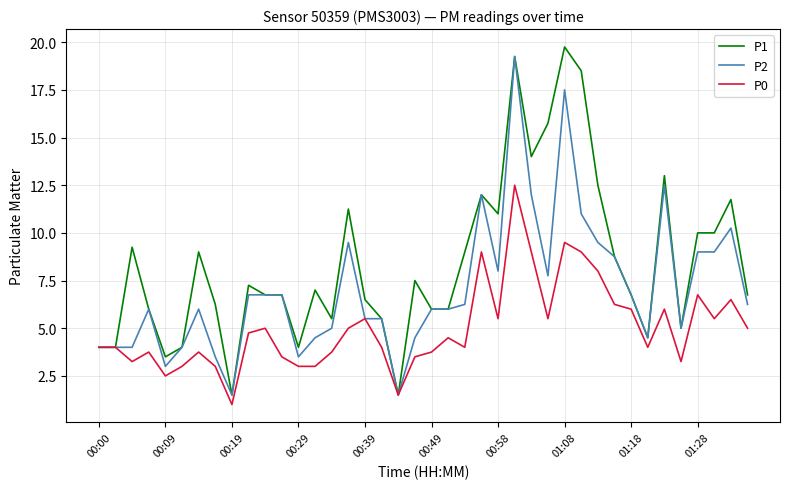

What is the minimum value shown in the chart?

1.0